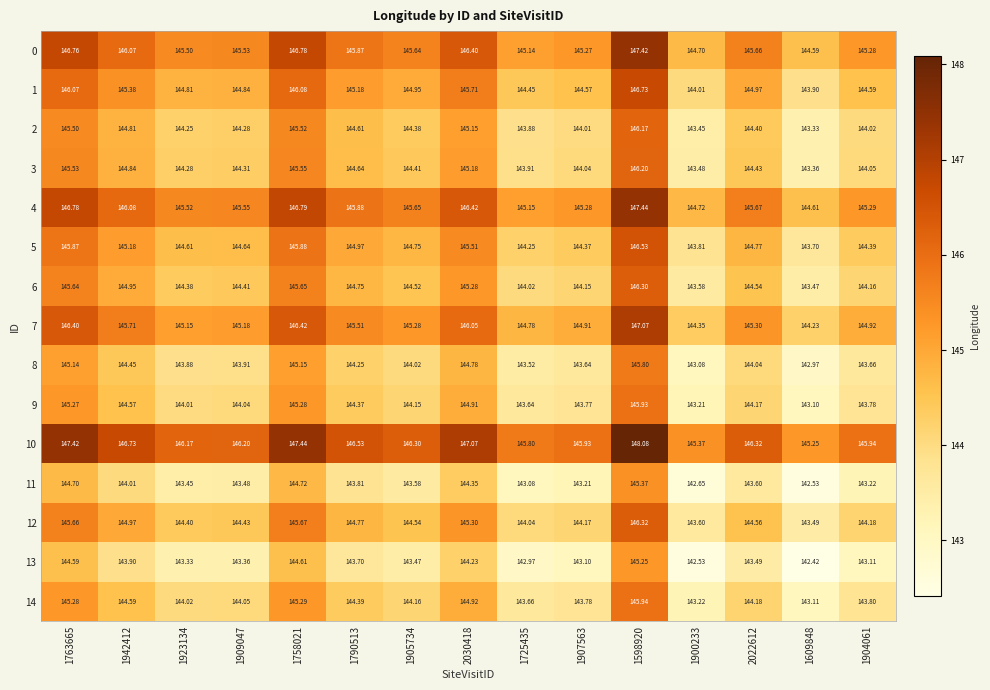

Is the value of 12 at 1758021 greater than the value of 2 at 1763665?

Yes